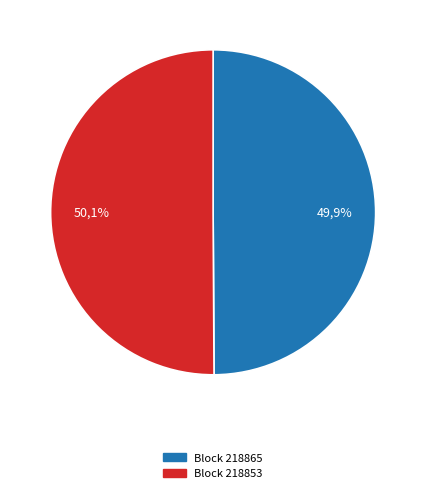

Which slice is the smallest?

218865